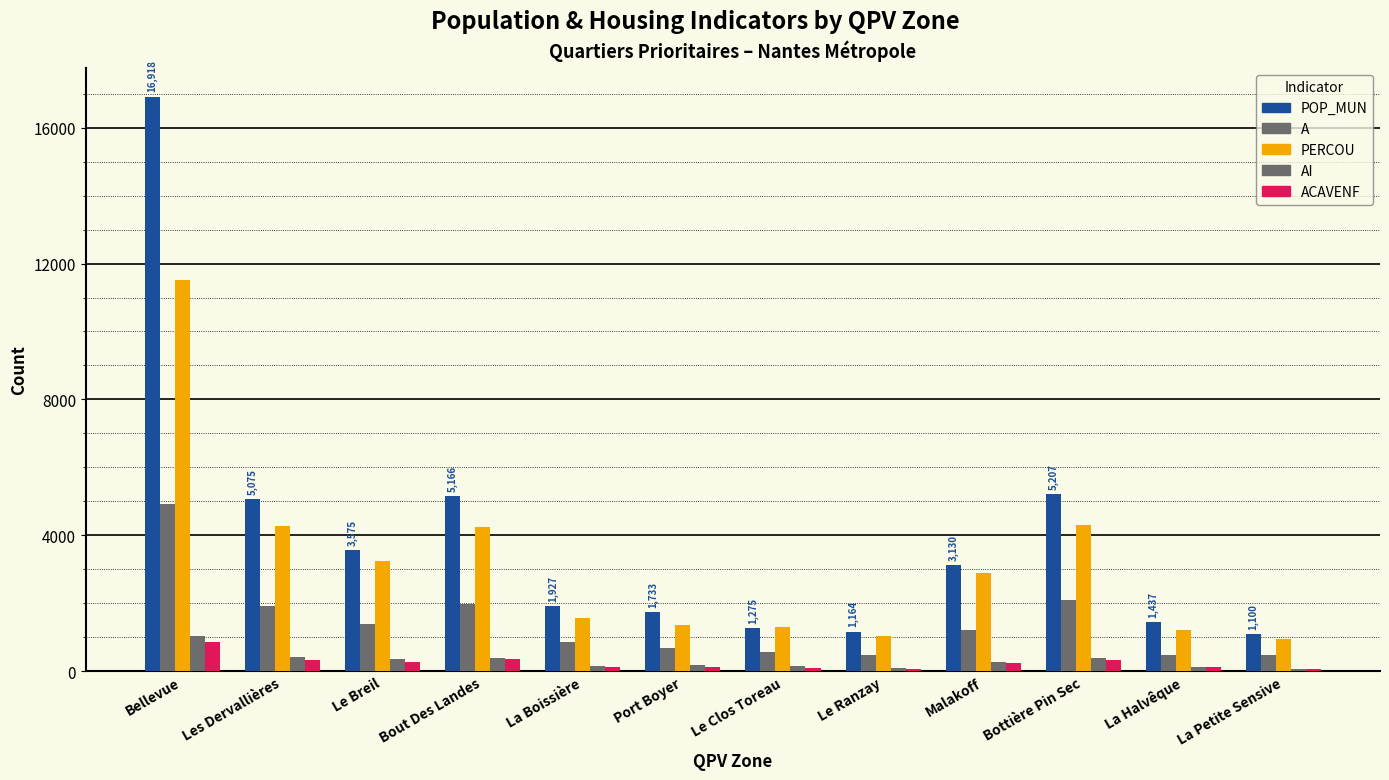

How many data points in POP_MUN are less than 3130?

6